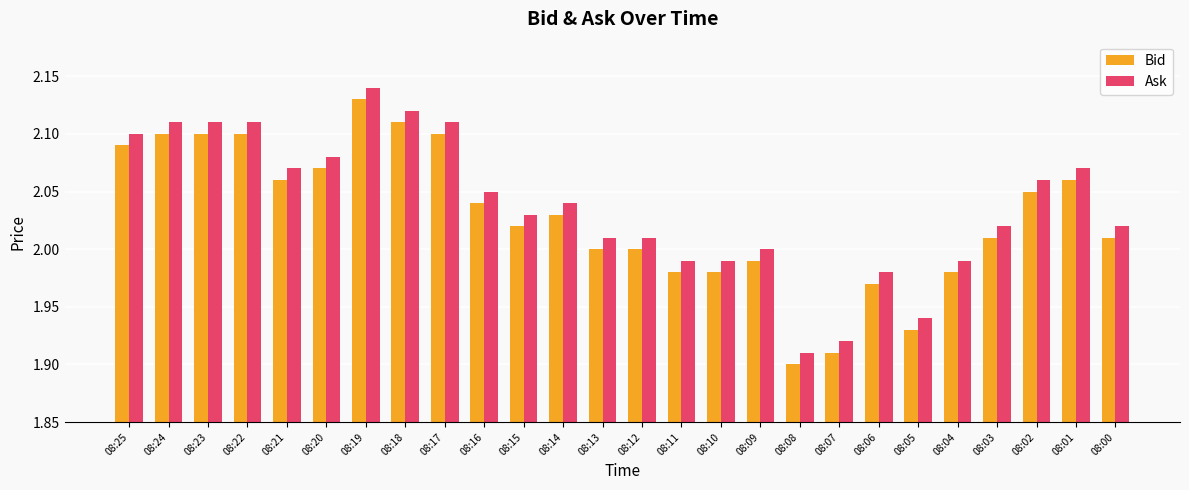

The Ask series shows 1.2 at 08:04. True or false?

False